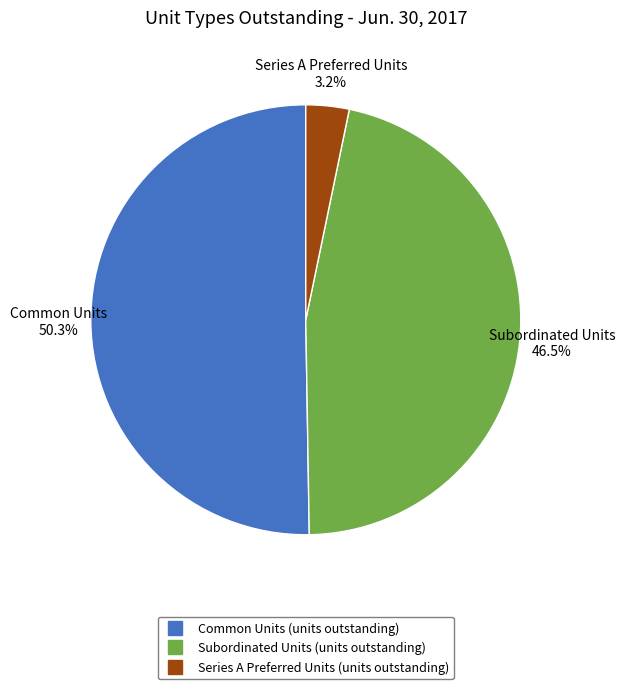

What is the total percentage of Common Units (units outstanding) and Series A Preferred Units (units outstanding)?

53.5%